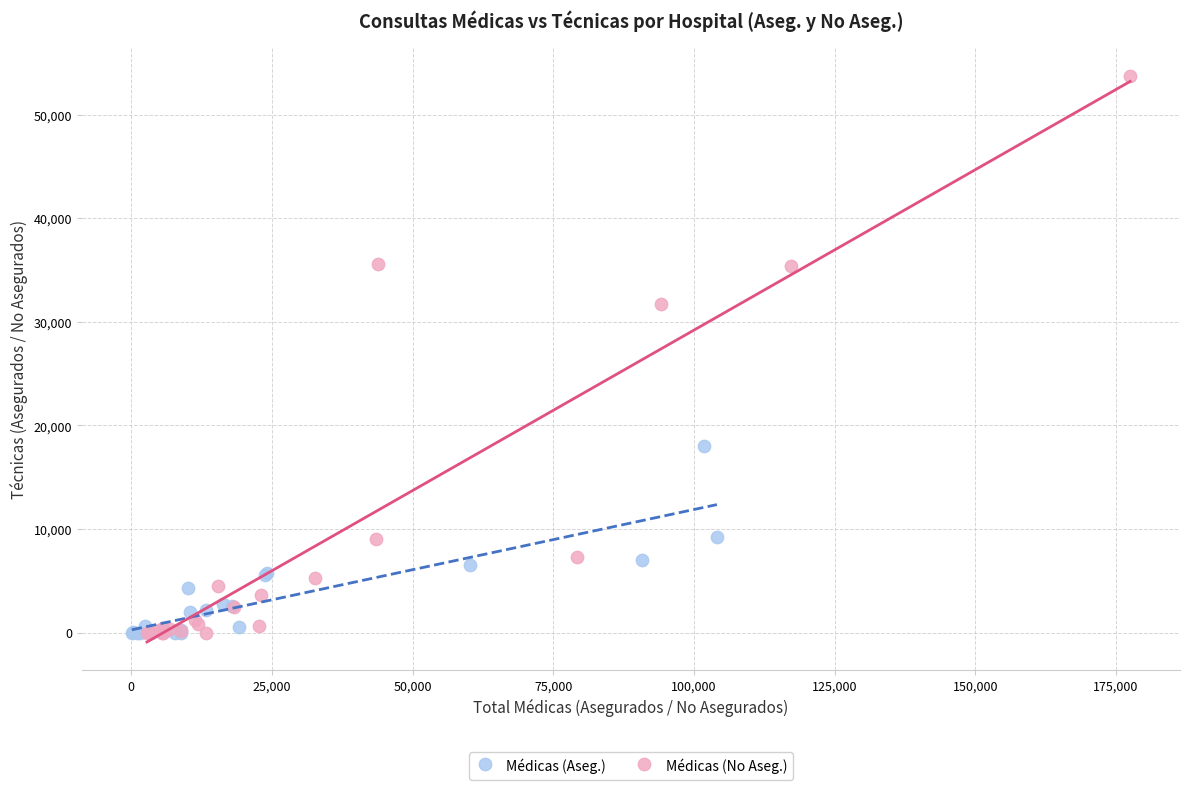

Which series contains the highest Y value?

Médicas (No Aseg.)